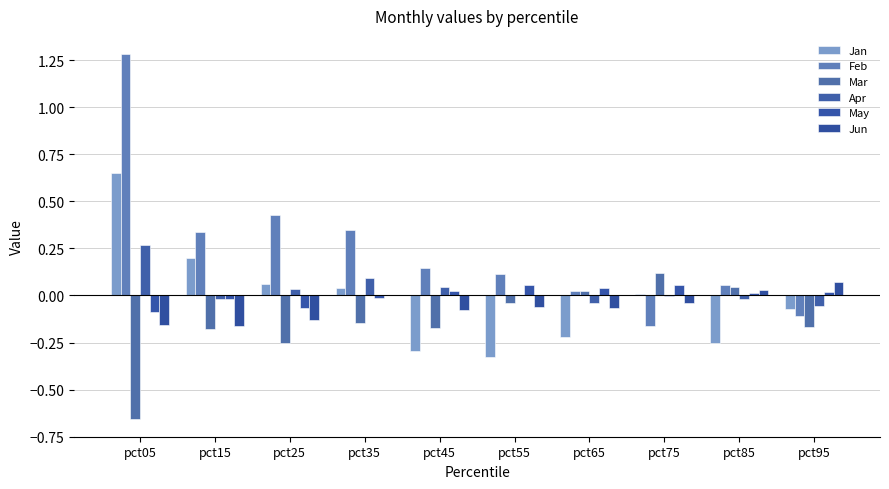

Count the number of categories in the chart.

10